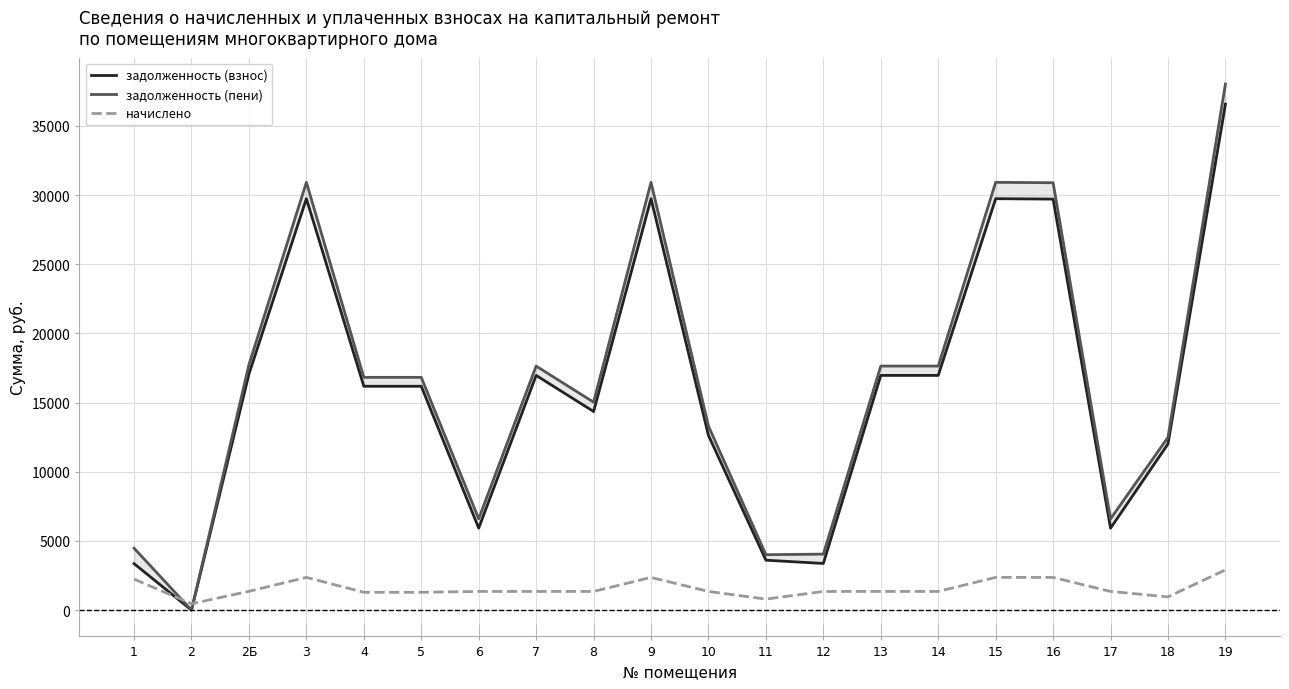

How many interior local peaks does the задолженность (взнос) series have?

4